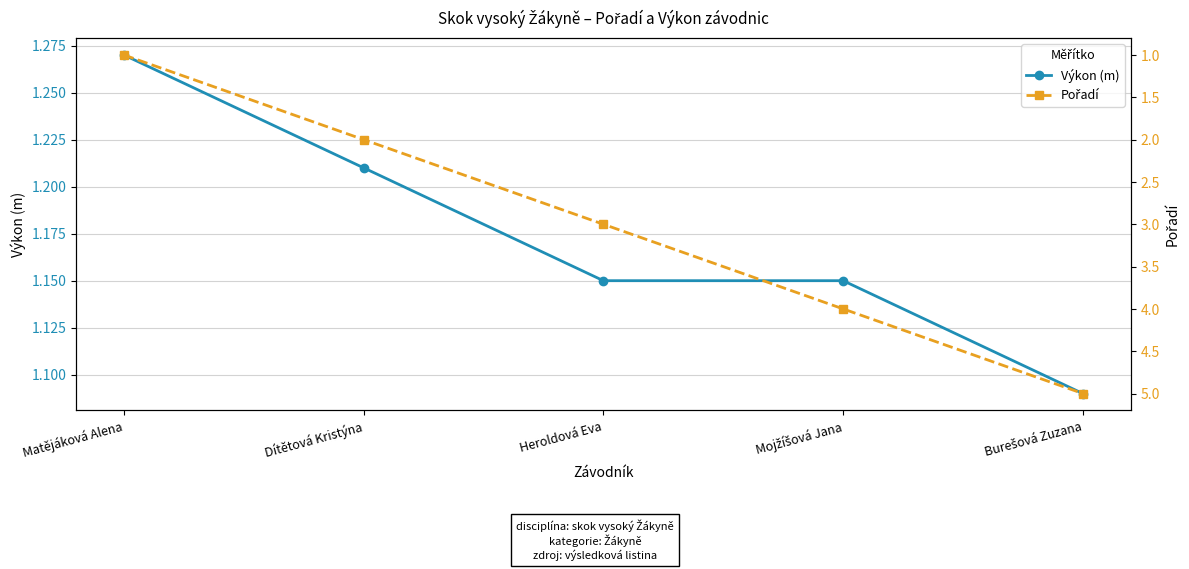

Rank the series by their average value, from highest to lowest.

Pořadí, Výkon (m)